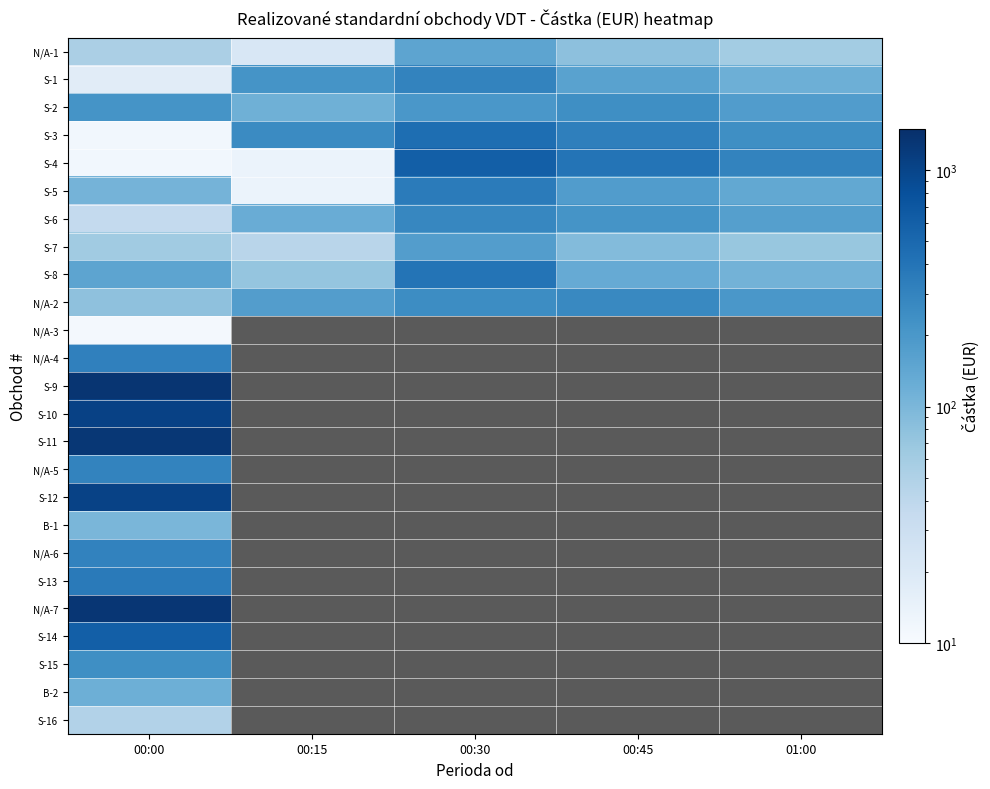

At which category does the chart reach its peak across all series?

00:00